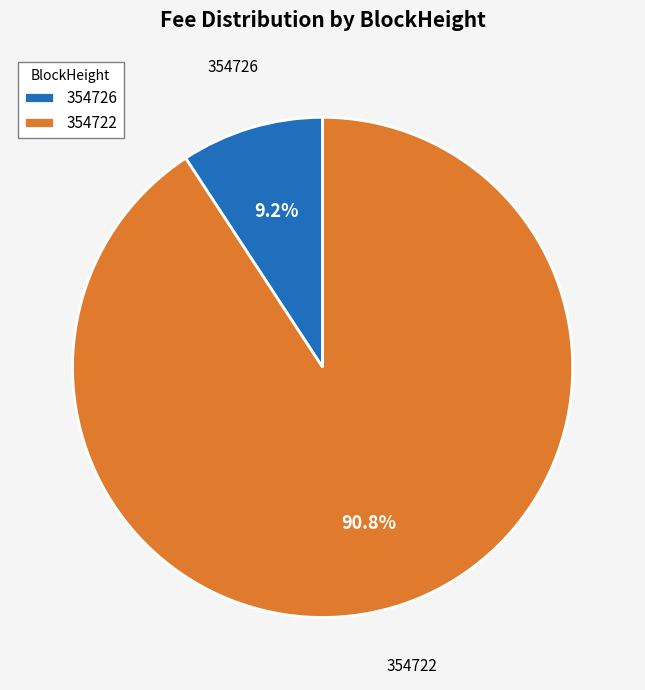

Between 354722 and 354726, which is larger?

354722